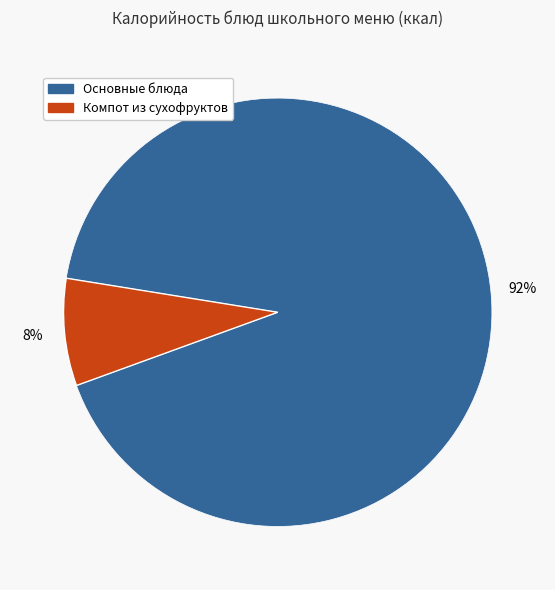

Does any single category account for the majority?

Yes